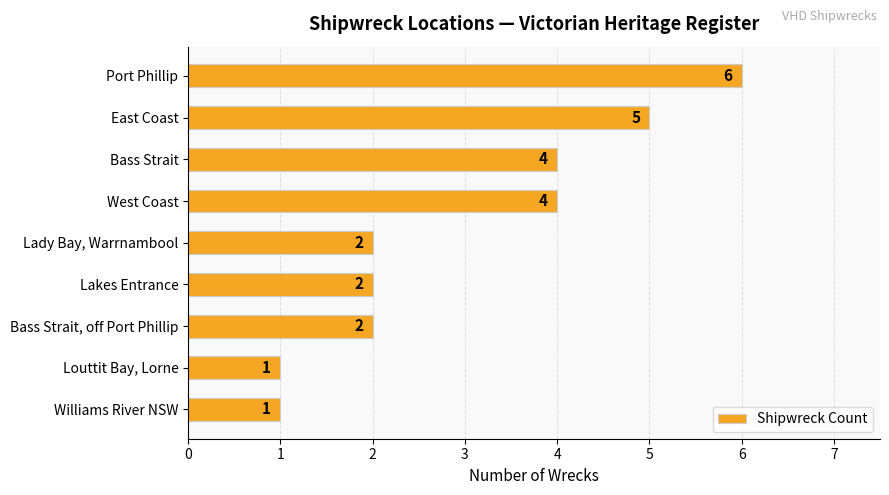

The value at Bass Strait is 4. True or false?

True